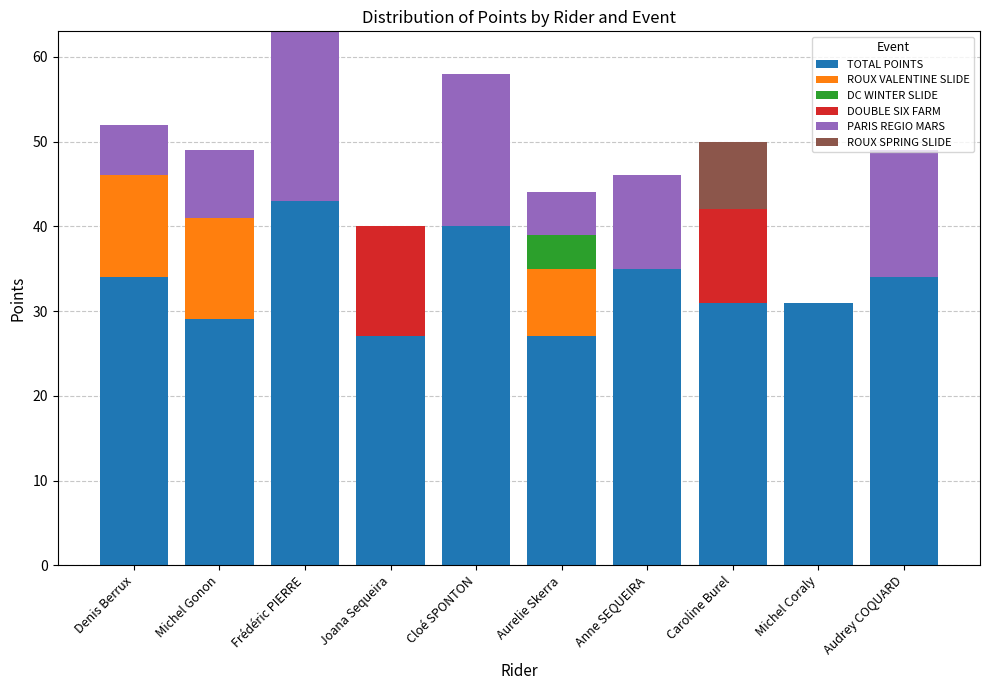

What is the total value across all series at Frédéric PIERRE?

63